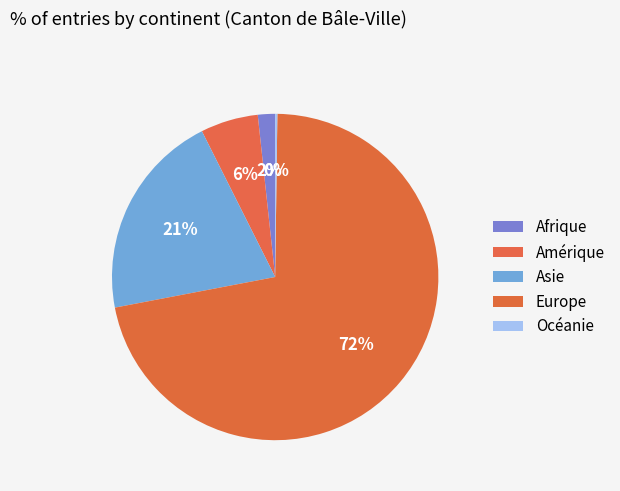

To the nearest percent, what percentage of the pie is Afrique?

2%